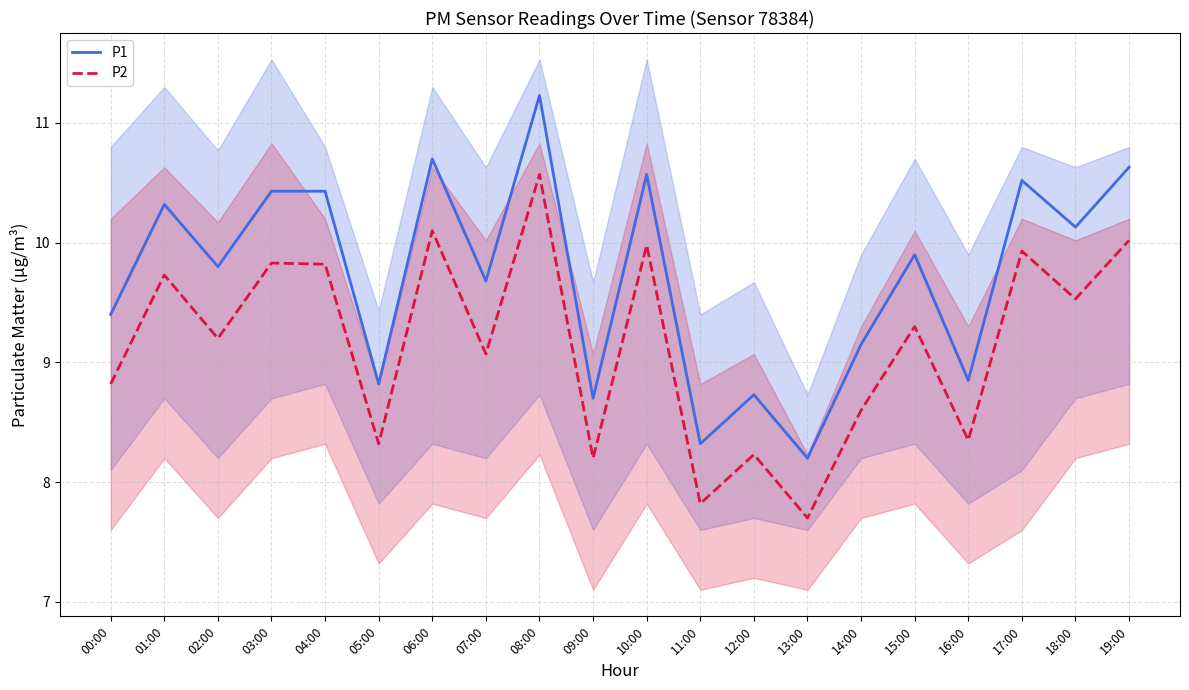

What is the total value across all series at 15:00?

19.2